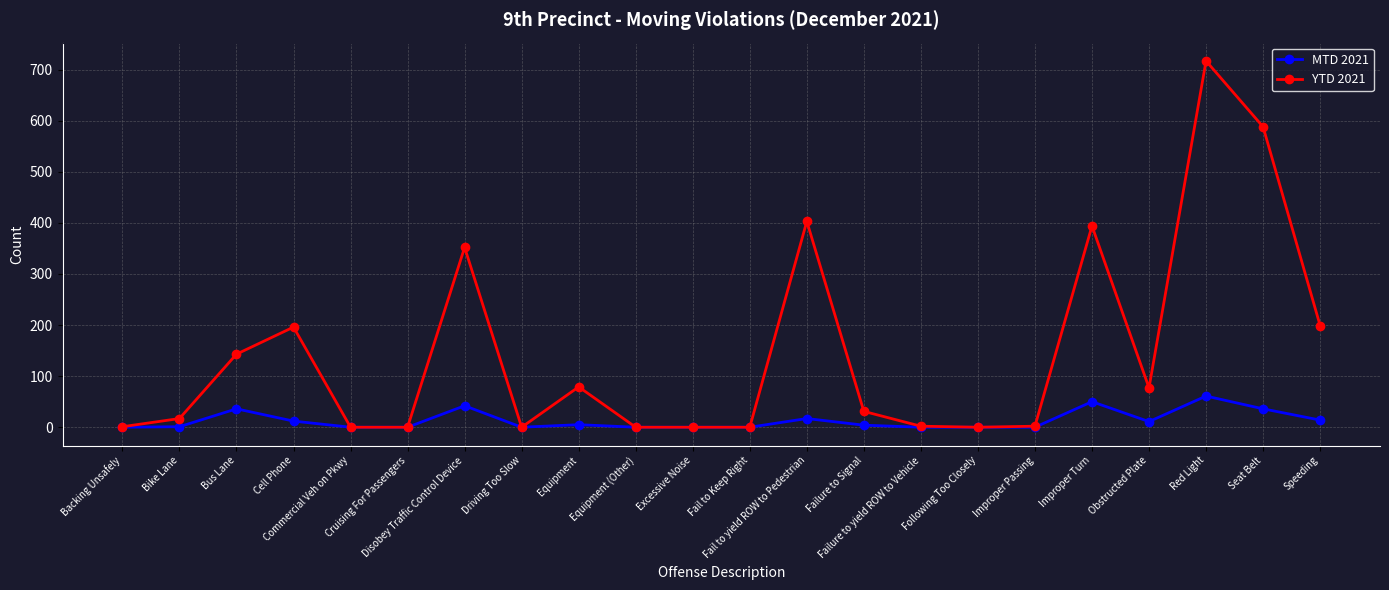

What is the average value of the MTD 2021 series?

13